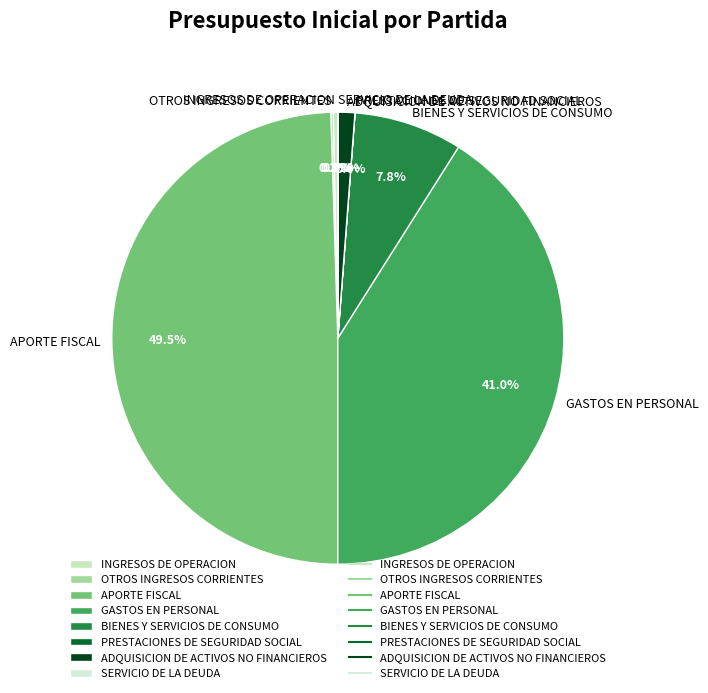

Between ADQUISICION DE ACTIVOS NO FINANCIEROS and INGRESOS DE OPERACION, which is larger?

ADQUISICION DE ACTIVOS NO FINANCIEROS